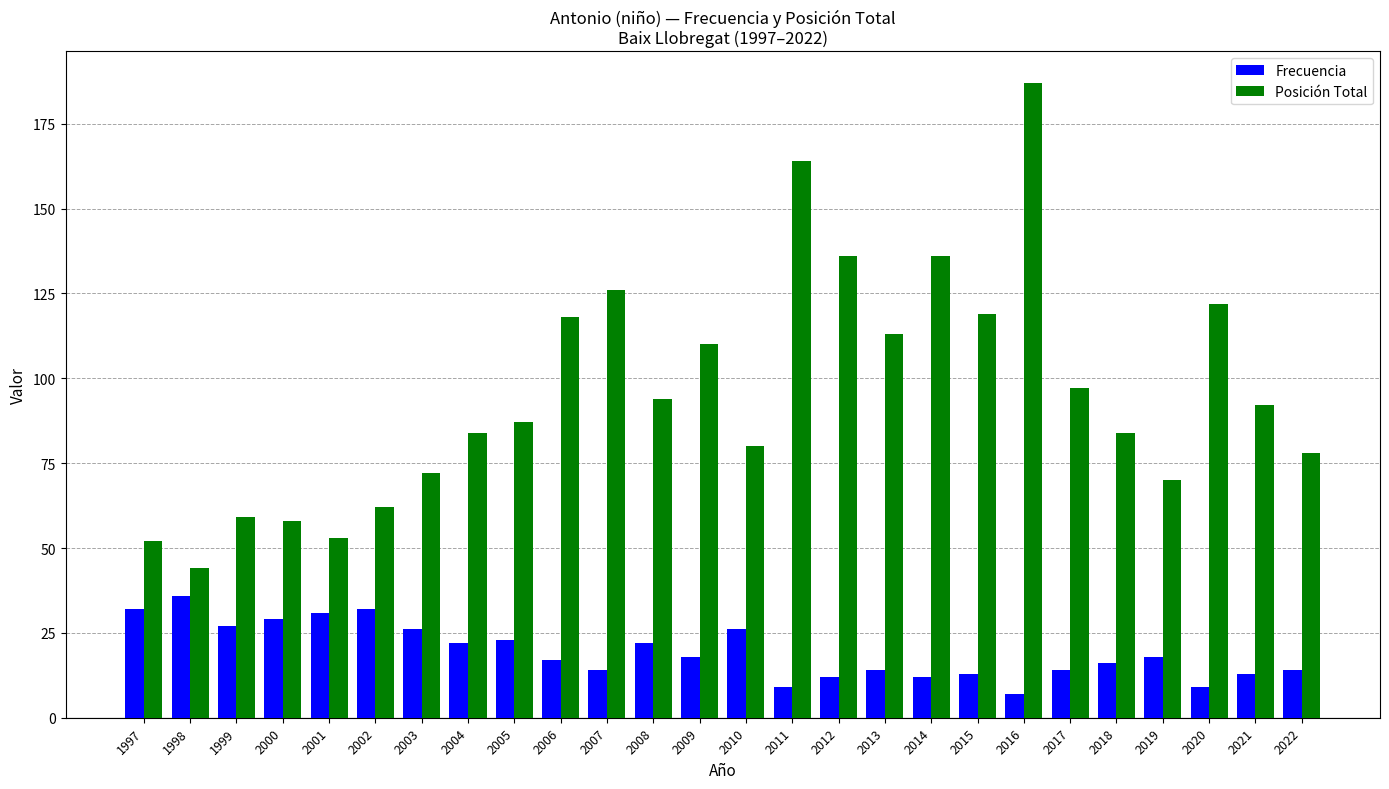

Which series has the widest spread of values?

Posición Total